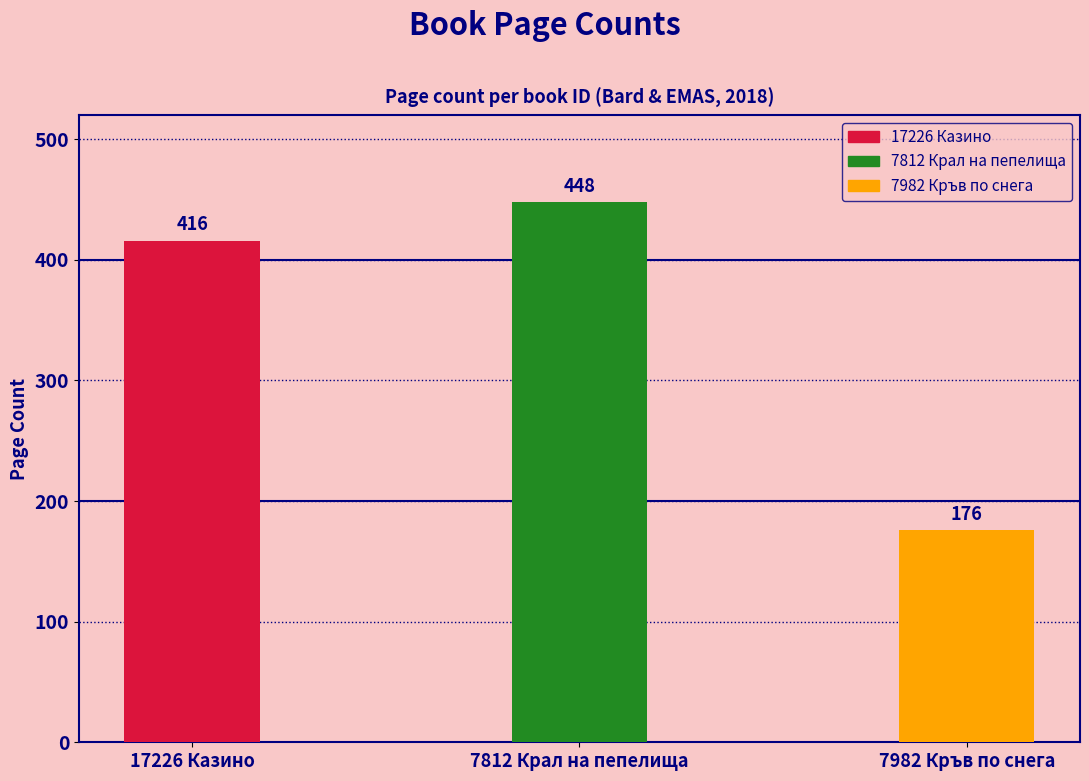

The value at 7812 Крал на пепелища is 244. True or false?

False